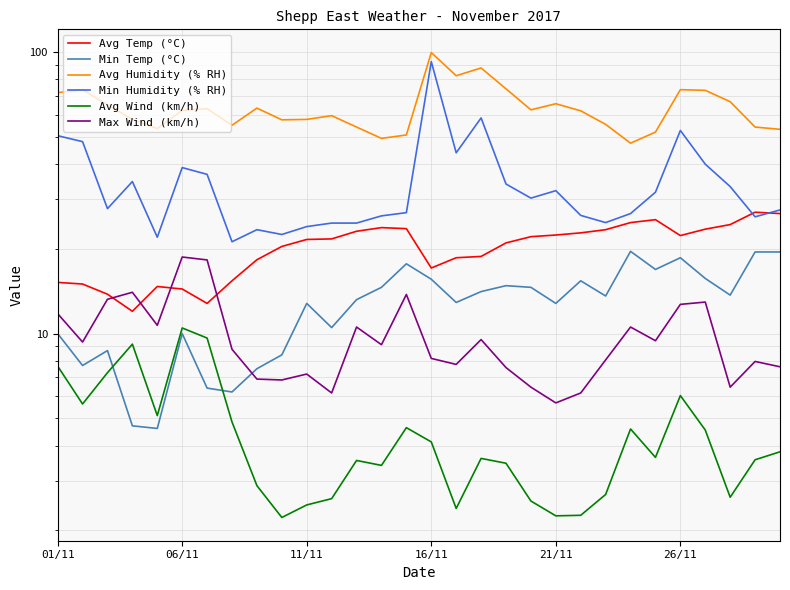

True or false: Min Humidity (% RH) and Max Wind (km/h) intersect in this chart.

False